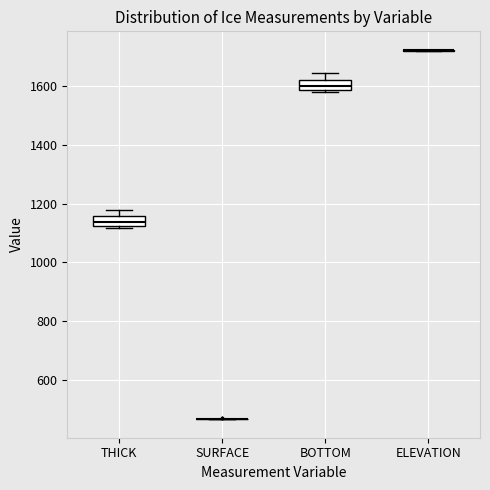

Reading left to right, read every box against the y-axis: the position of its median line, the range the box covers, and the ends of its whiskers. The values are not printed on the chart, so give them approximately, as read against the axis.

THICK: median 1140, box 1120 to 1160, whiskers 1120 (just below the box's lower edge) to 1180
SURFACE: box collapsed to a line at 460, whiskers 460 to 460
BOTTOM: median 1600, box 1580 to 1620, whiskers 1580 (just below the box's lower edge) to 1640
ELEVATION: box collapsed to a line at 1720, whiskers 1720 to 1720